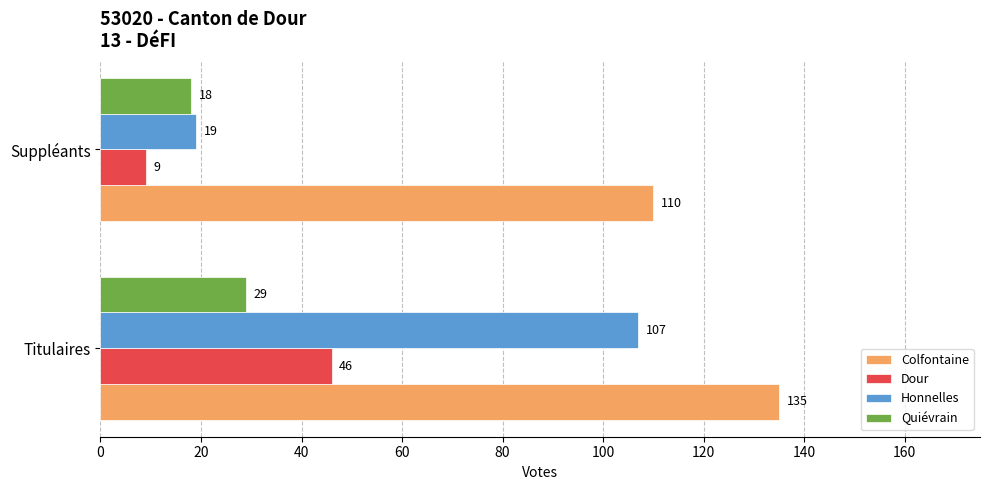

Is the value of Dour at Titulaires greater than the value of Colfontaine at Suppléants?

No